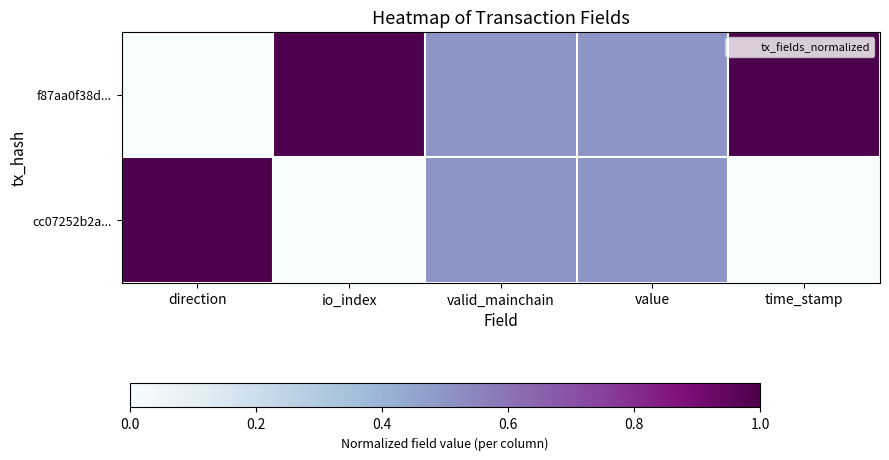

Which has a higher value, valid_mainchain or time_stamp?

time_stamp